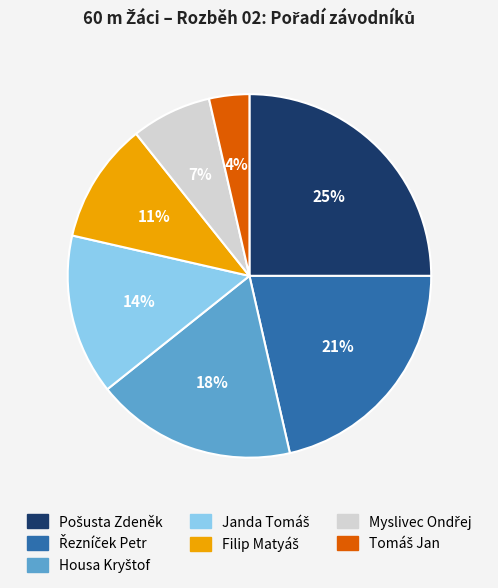

Is there any slice that represents more than half of the pie?

No